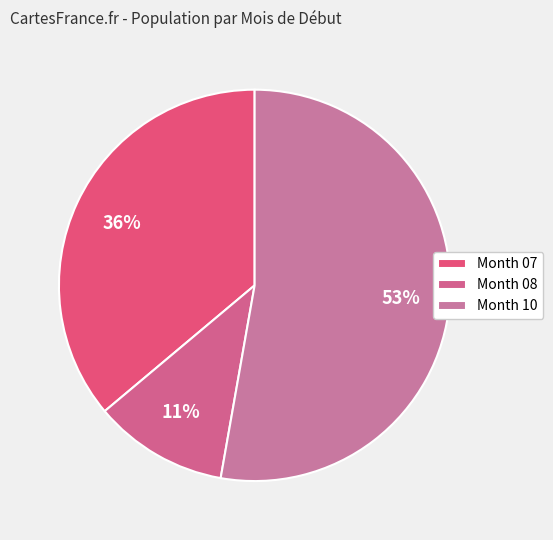

Which slice is the smallest?

Month 08